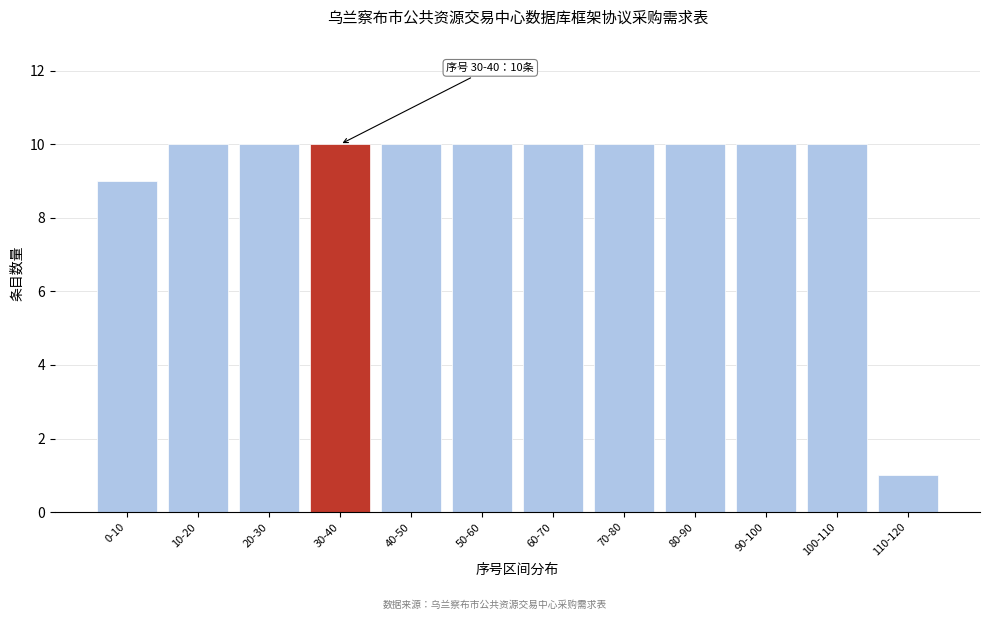

Reading right to left, list all the values displayed in this chart.

110-120=1	100-110=10	90-100=10	80-90=10	70-80=10	60-70=10	50-60=10	40-50=10	30-40=10	20-30=10	10-20=10	0-10=9